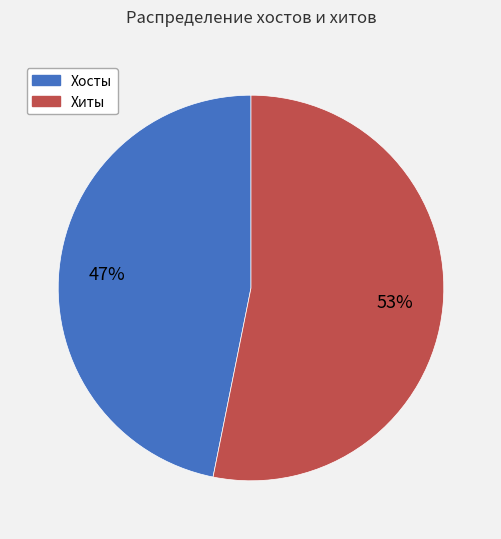

What percentage is the Хиты slice, to the nearest percent?

53%